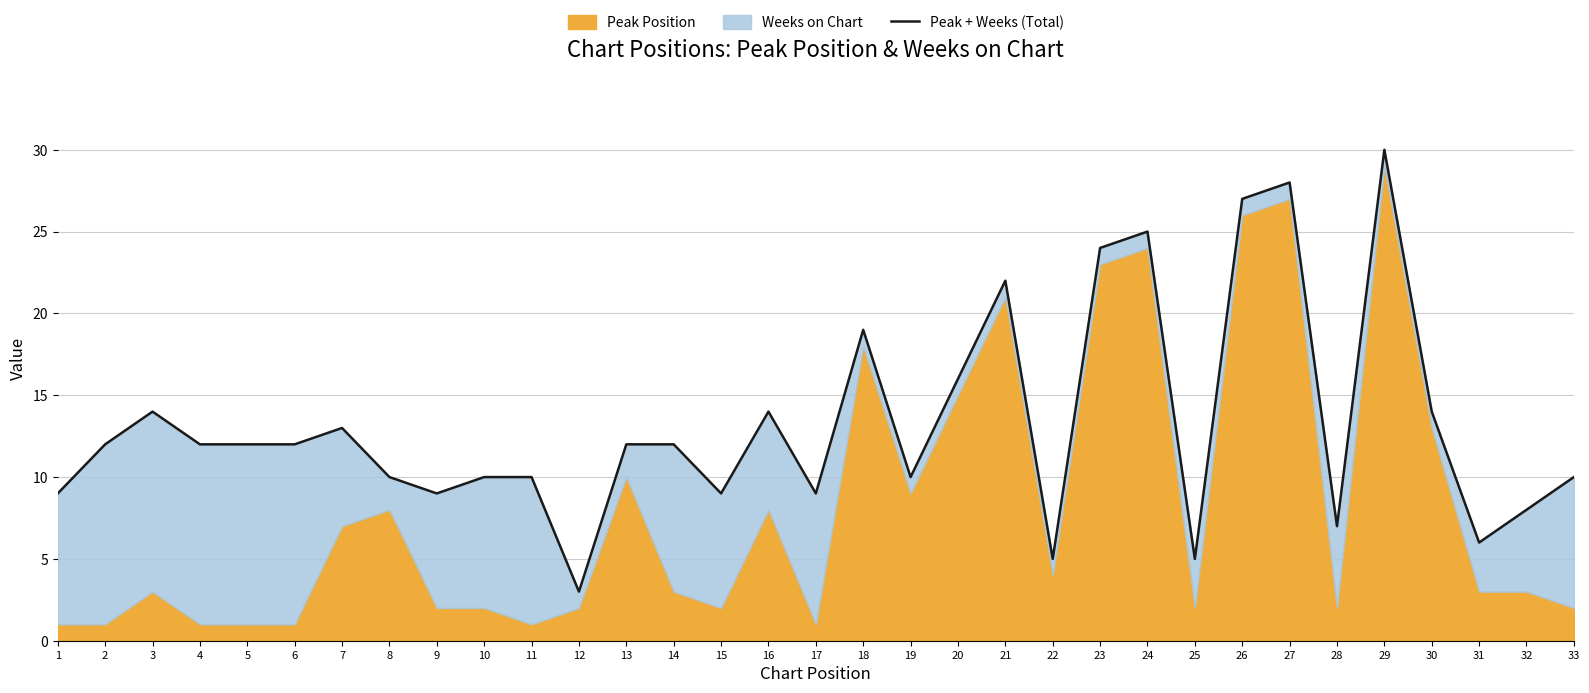

True or false: the data shows 8 at 25.

False